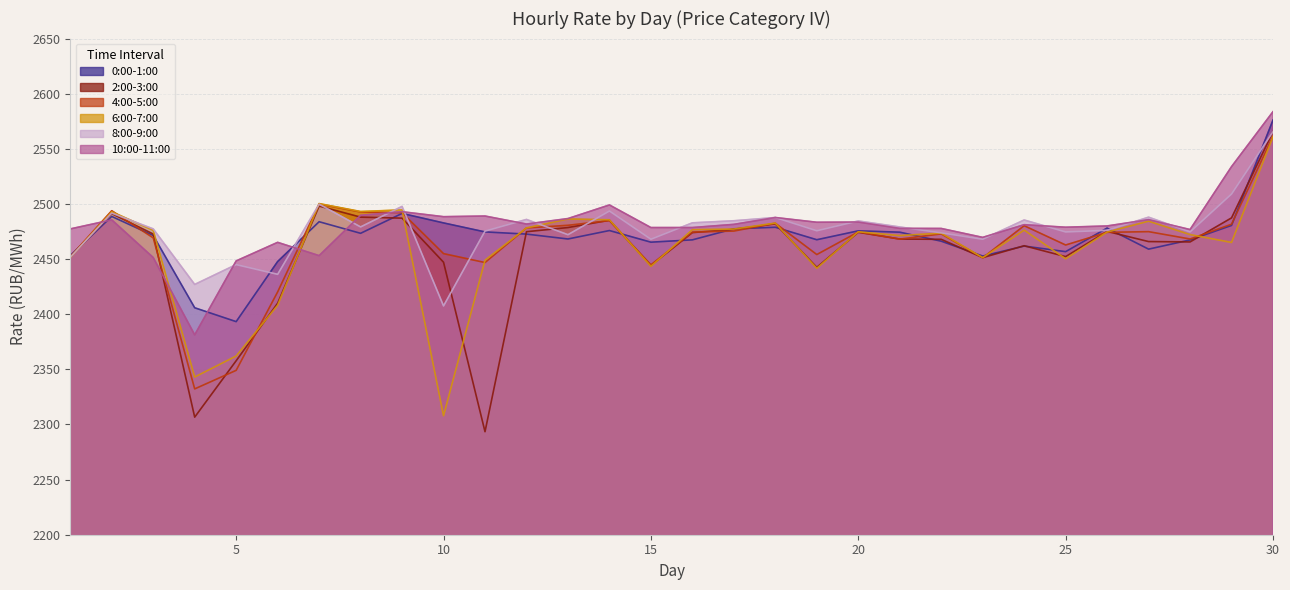

Reading left to right, transcribe all the data shown in this chart.

0:00-1:00: 1=2453.2	2=2488.7	3=2471.4	4=2405.8	5=2393.3	6=2447.8	7=2483.9	8=2473.4	9=2491.4	10=2482.8	11=2474.6	12=2472.7	13=2468.2	14=2475.9	15=2465.3	16=2467.4	17=2477.5	18=2478.9	19=2467.6	20=2475.6	21=2474.4	22=2466.2	23=2452.7	24=2461.8	25=2456.7	26=2478.1	27=2459.0	28=2467.4	29=2480.5	30=2576.1
2:00-3:00: 1=2452.0	2=2491.2	3=2472.7	4=2306.6	5=2357.8	6=2410.0	7=2498.1	8=2488.0	9=2487.1	10=2447.1	11=2293.4	12=2474.8	13=2478.6	14=2485.2	15=2444.2	16=2474.0	17=2477.0	18=2482.0	19=2442.5	20=2474.3	21=2468.2	22=2467.9	23=2451.3	24=2462.1	25=2452.2	26=2475.1	27=2465.9	28=2465.6	29=2487.4	30=2565.6
4:00-5:00: 1=2452.1	2=2493.8	3=2469.2	4=2332.3	5=2349.1	6=2420.2	7=2499.9	8=2492.7	9=2492.0	10=2454.9	11=2446.9	12=2478.2	13=2480.6	14=2484.9	15=2444.8	16=2474.5	17=2475.4	18=2482.5	19=2454.1	20=2474.6	21=2468.1	22=2472.8	23=2451.2	24=2480.3	25=2462.8	26=2474.3	27=2474.9	28=2468.2	29=2481.6	30=2561.5
6:00-7:00: 1=2451.4	2=2493.0	3=2476.0	4=2343.0	5=2362.1	6=2408.1	7=2500.3	8=2493.2	9=2494.6	10=2307.9	11=2449.0	12=2478.3	13=2486.4	14=2485.6	15=2443.4	16=2476.7	17=2477.2	18=2482.7	19=2441.7	20=2474.8	21=2471.3	22=2473.5	23=2451.3	24=2476.3	25=2450.2	26=2474.6	27=2484.4	28=2472.2	29=2465.1	30=2561.0
8:00-9:00: 1=2451.7	2=2491.7	3=2477.4	4=2427.0	5=2445.0	6=2436.2	7=2499.8	8=2479.2	9=2497.8	10=2407.5	11=2475.4	12=2486.0	13=2472.1	14=2493.6	15=2468.0	16=2482.9	17=2484.8	18=2487.7	19=2475.7	20=2484.6	21=2479.1	22=2473.8	23=2468.0	24=2485.5	25=2474.6	26=2476.1	27=2488.0	28=2474.7	29=2509.1	30=2565.5
10:00-11:00: 1=2477.4	2=2485.6	3=2451.4	4=2381.3	5=2448.4	6=2465.2	7=2453.1	8=2489.7	9=2493.0	10=2488.5	11=2489.1	12=2481.8	13=2486.8	14=2499.1	15=2478.6	16=2478.6	17=2481.5	18=2487.7	19=2483.4	20=2483.6	21=2477.9	22=2477.8	23=2469.7	24=2481.2	25=2478.9	26=2480.0	27=2485.8	28=2476.8	29=2533.8	30=2583.7